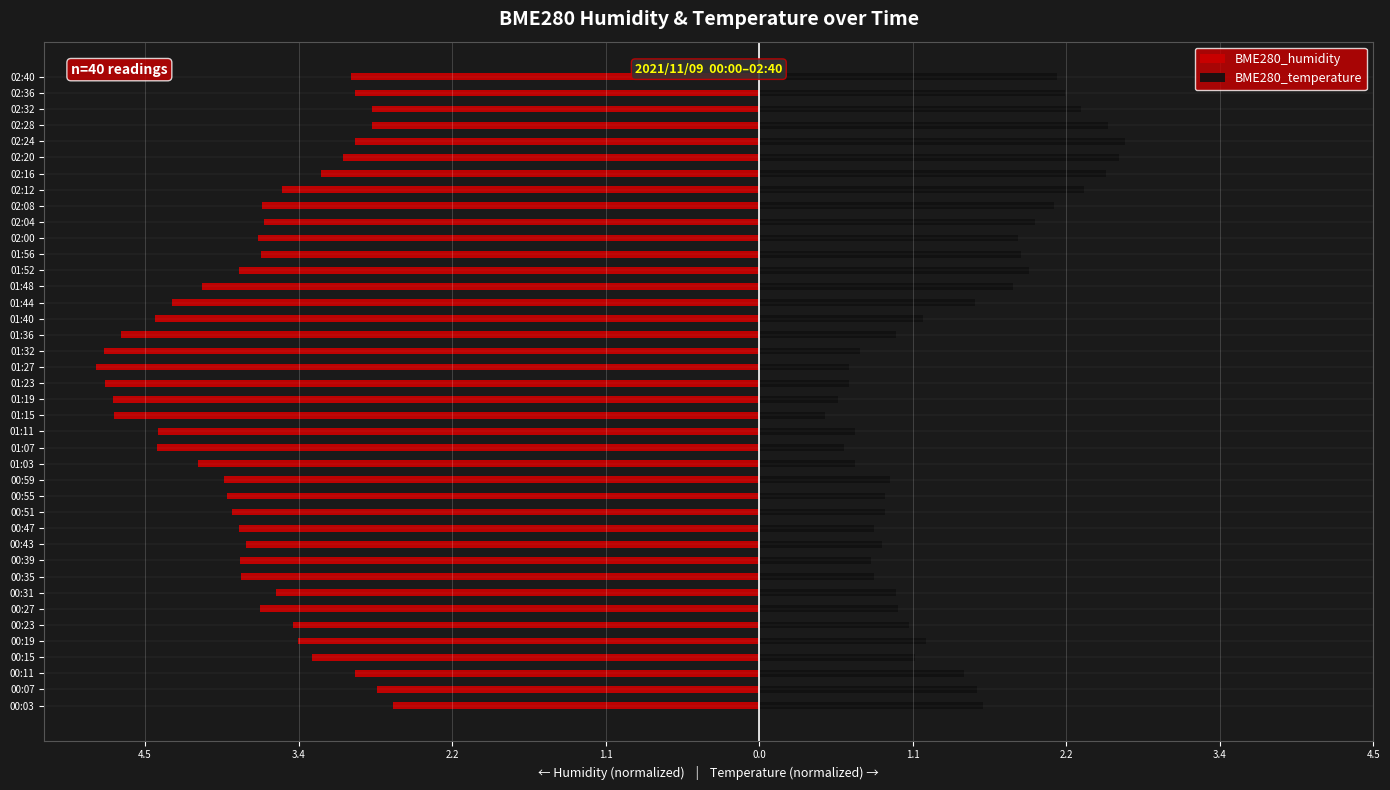

Rank the series at 00:15 from lowest to highest value.

BME280_humidity, BME280_temperature